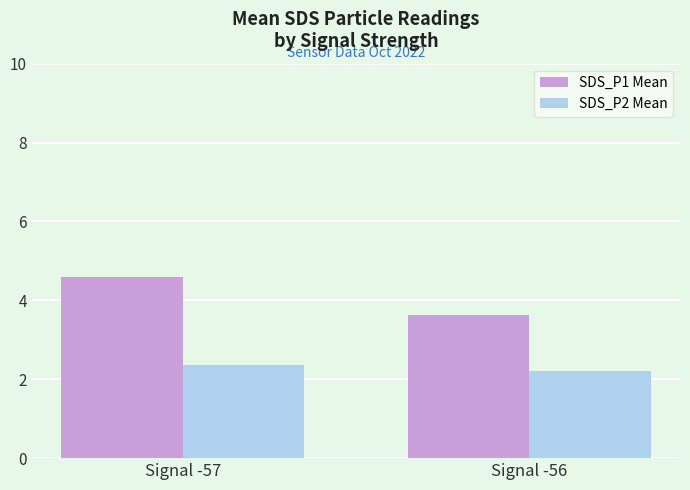

At how many categories does at least one series exceed 2?

2